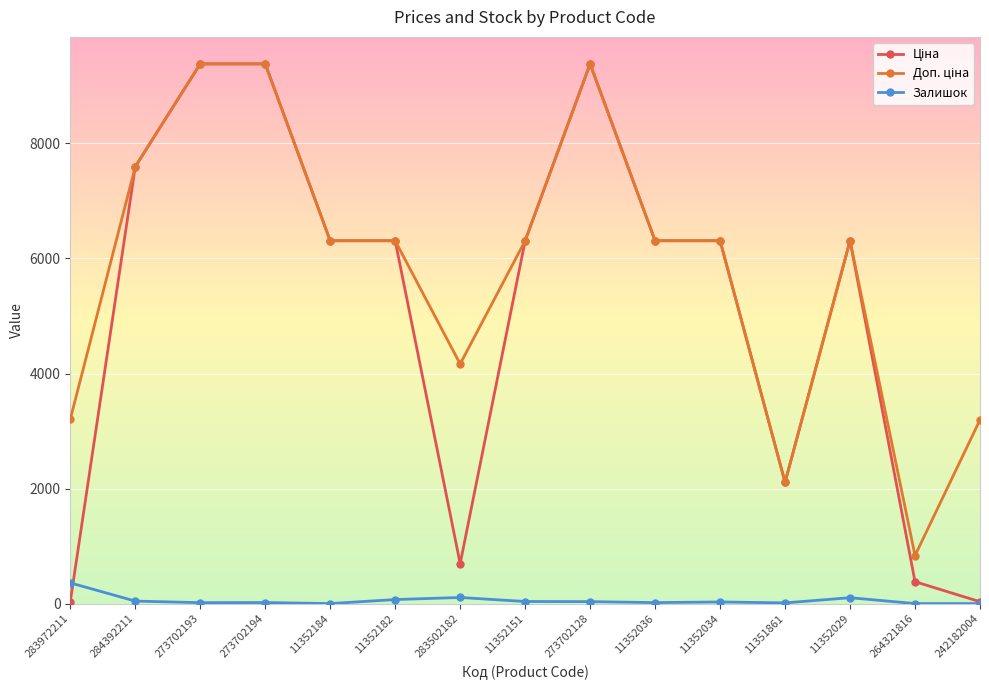

Which category has the highest value in the Залишок series?

283972211